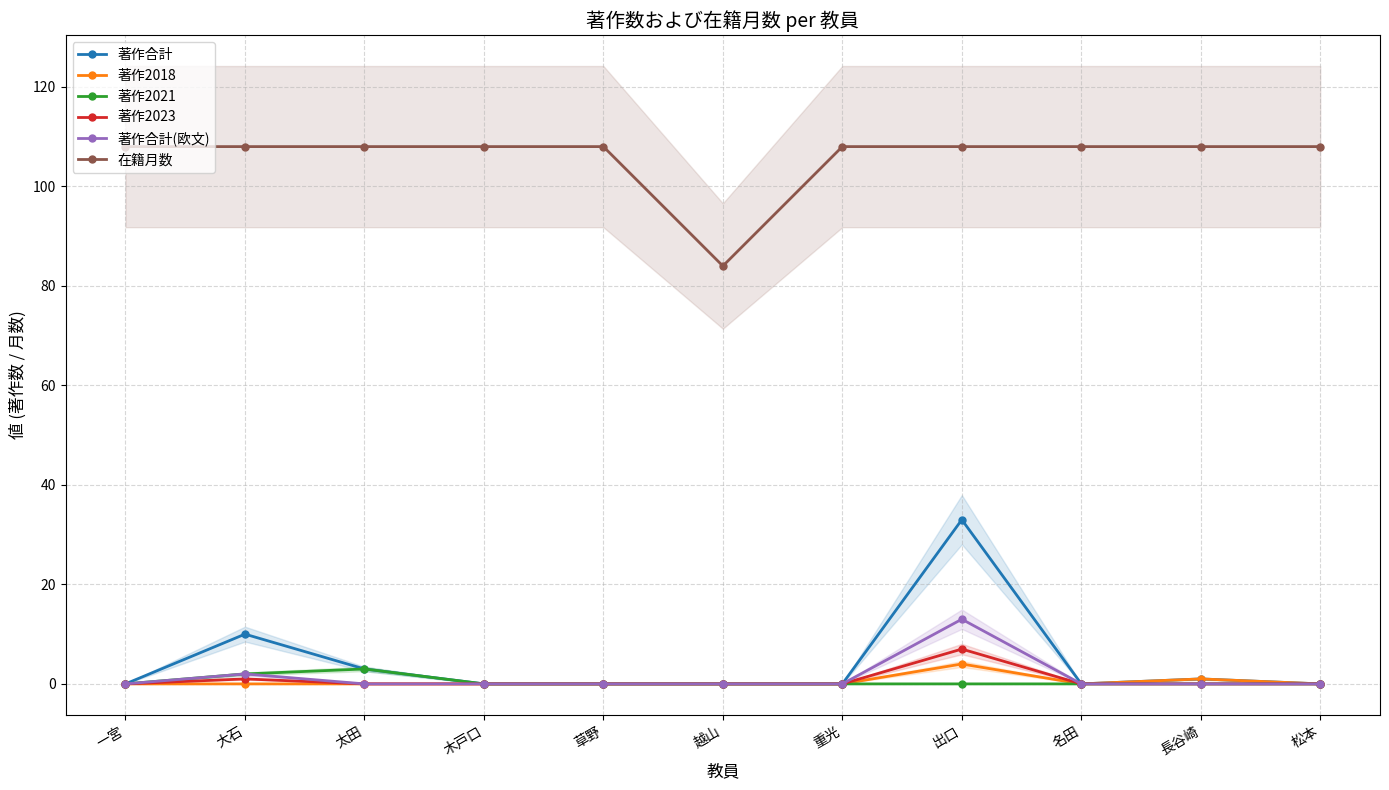

Reading left to right, transcribe all the data shown in this chart.

著作合計: 0	10	3	0	0	0	0	33	0	1	0
著作2018: 0	0	0	0	0	0	0	4	0	1	0
著作2021: 0	2	3	0	0	0	0	0	0	0	0
著作2023: 0	1	0	0	0	0	0	7	0	0	0
著作合計(欧文): 0	2	0	0	0	0	0	13	0	0	0
在籍月数: 108	108	108	108	108	84	108	108	108	108	108